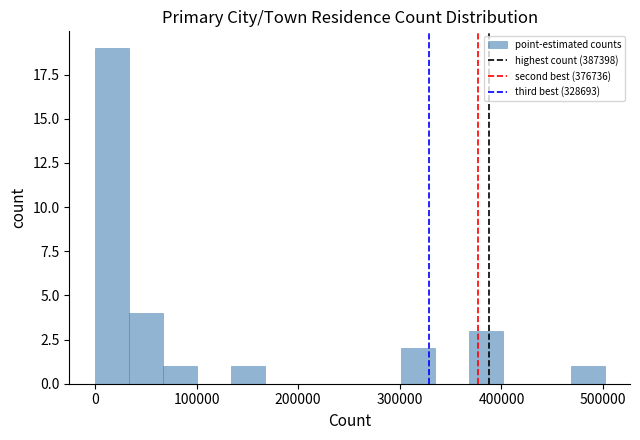

Around what value on the x-axis is the tallest bar? Give the approximate position of its centre, as read against the axis.

20000